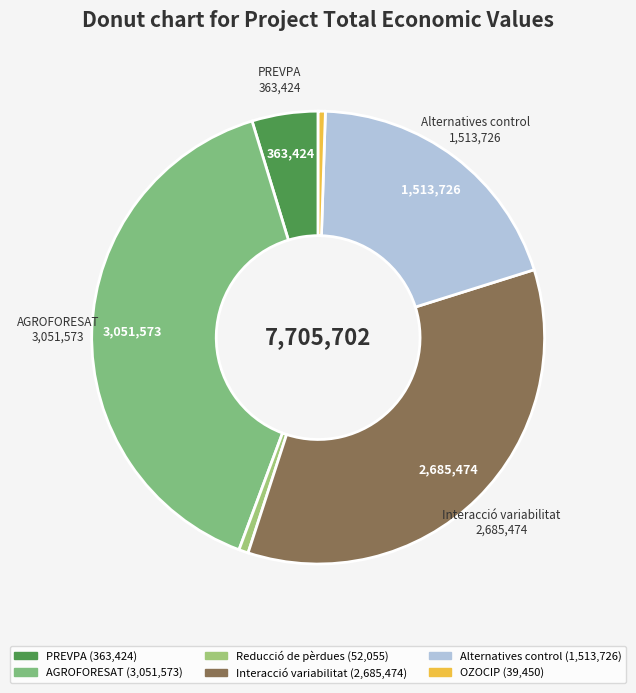

What is the ratio of the value at OZOCIP to the value at PREVPA?

0.1